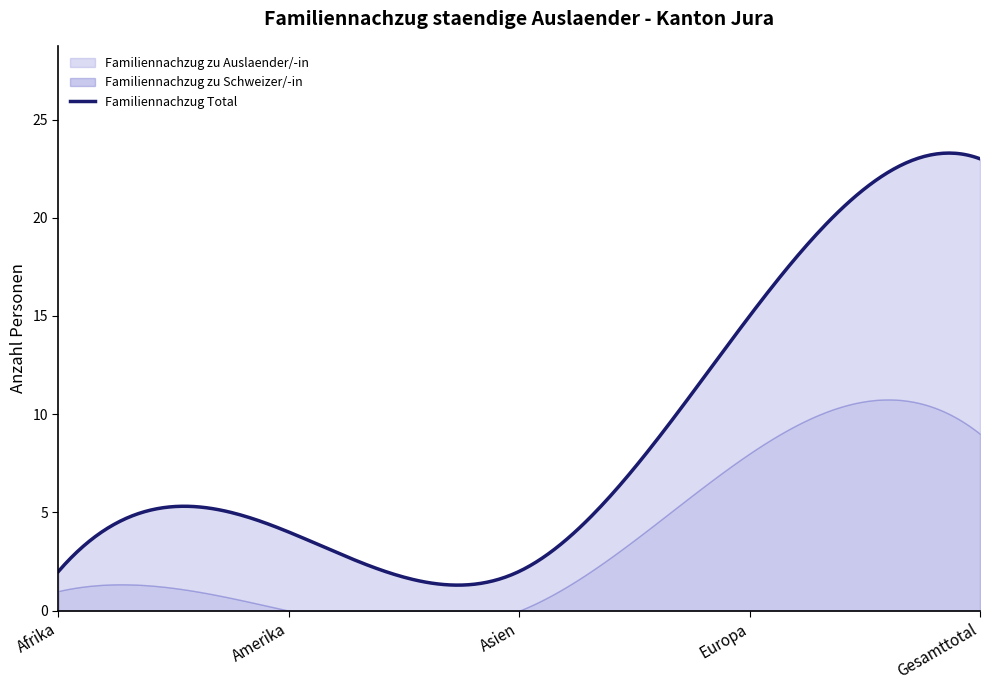

At which category is the sum across all series the highest?

Gesamttotal